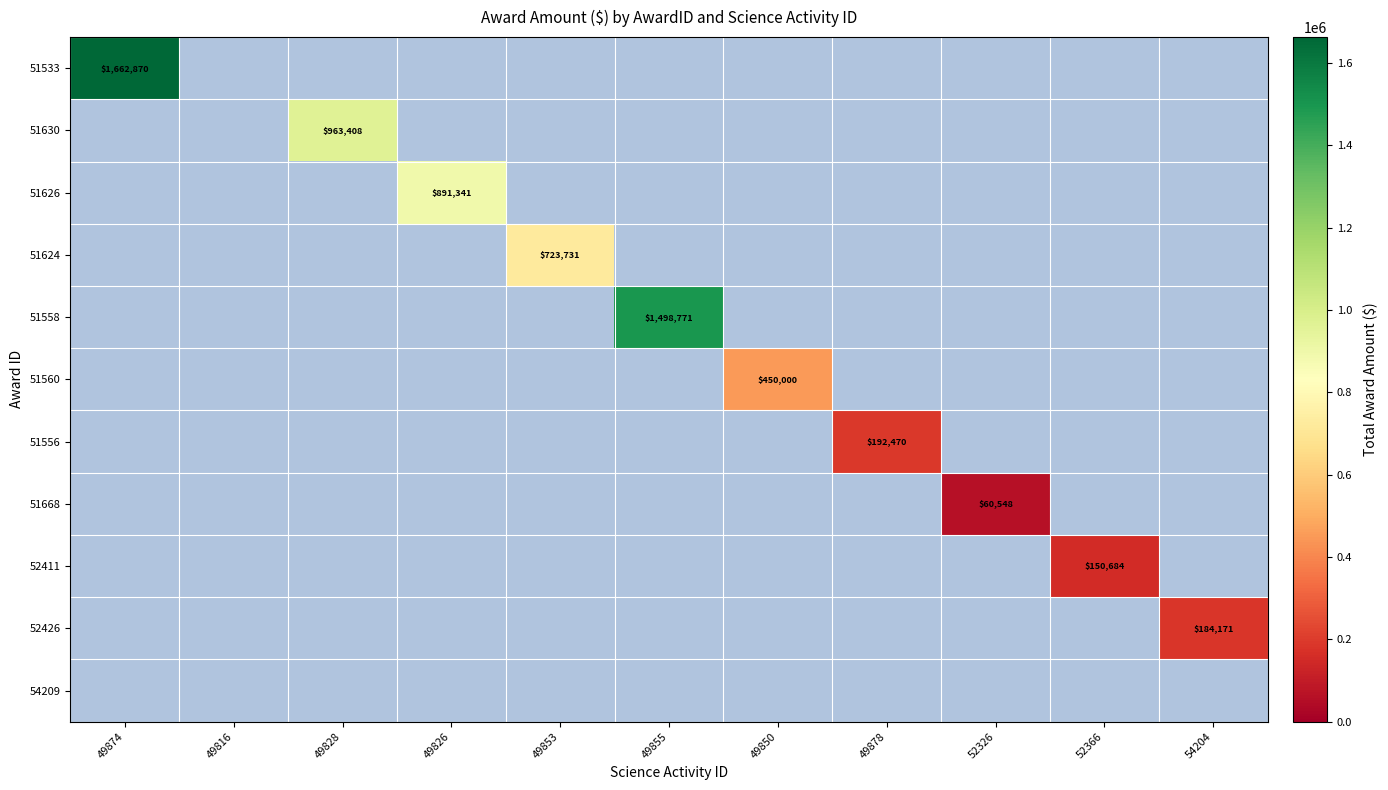

True or false: 51668 has a value of 60548 at 52326.

True